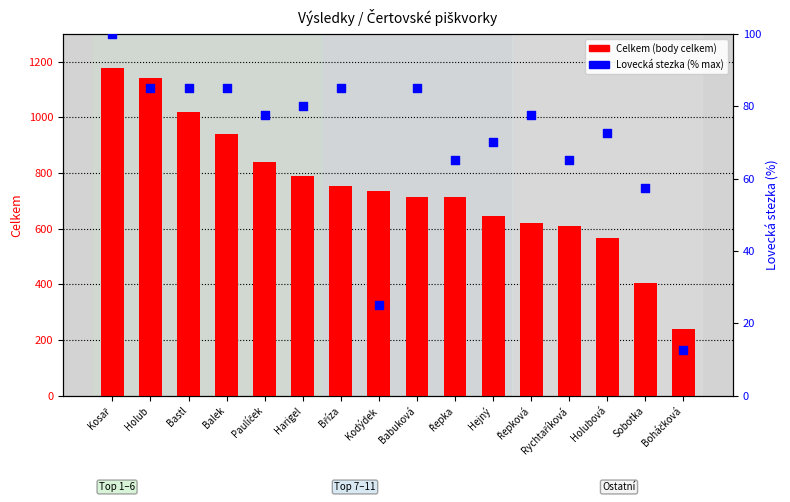

Is the value of Lovecká stezka (% max) at Boháčková greater than the value of Celkem (body celkem) at Boháčková?

No